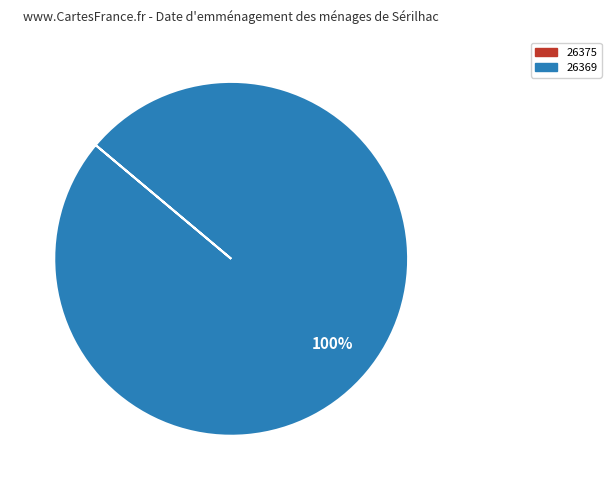

What is the largest slice in the pie chart?

26369